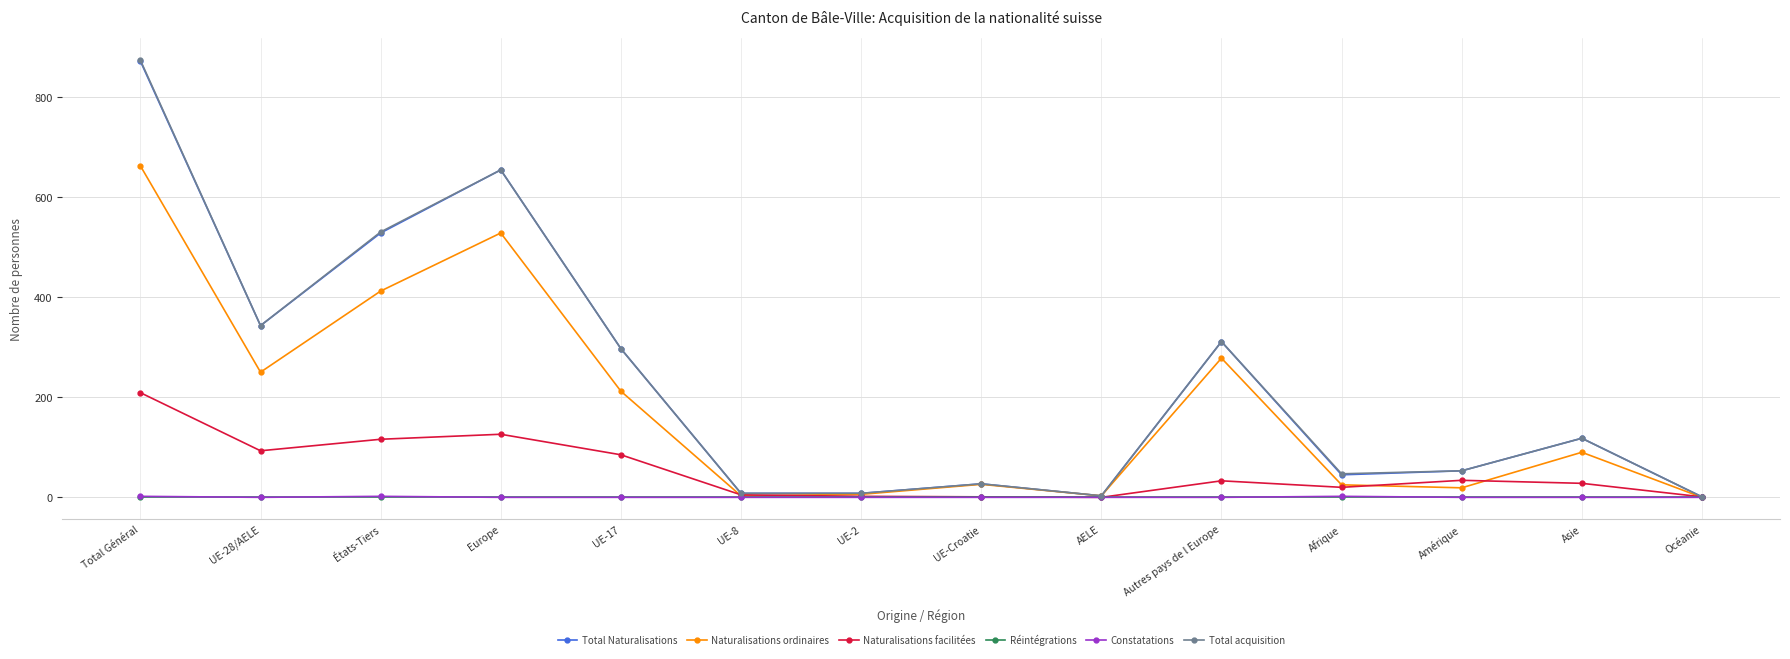

At how many categories does at least one series exceed 72?

7